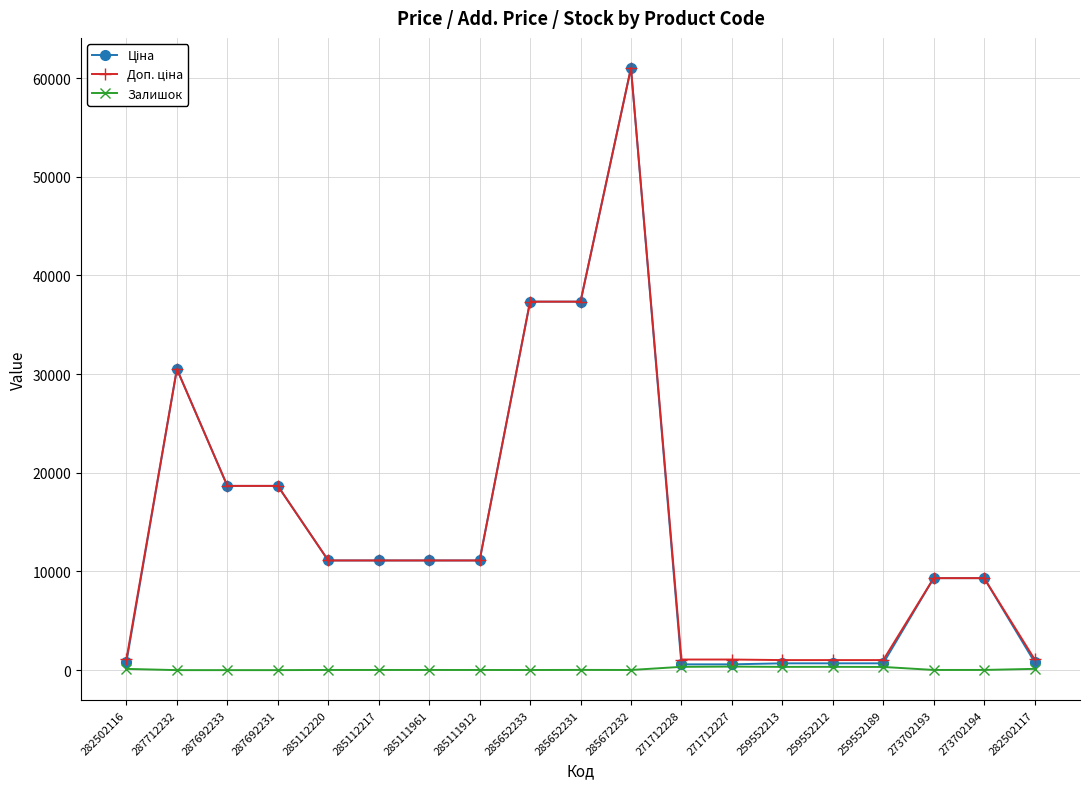

True or false: Залишок has a value of 15.0 at 285111912.

True